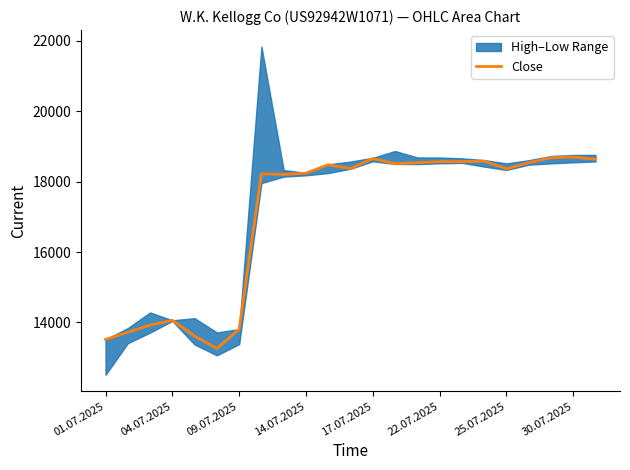

What is the lowest value of the Close series?

13260